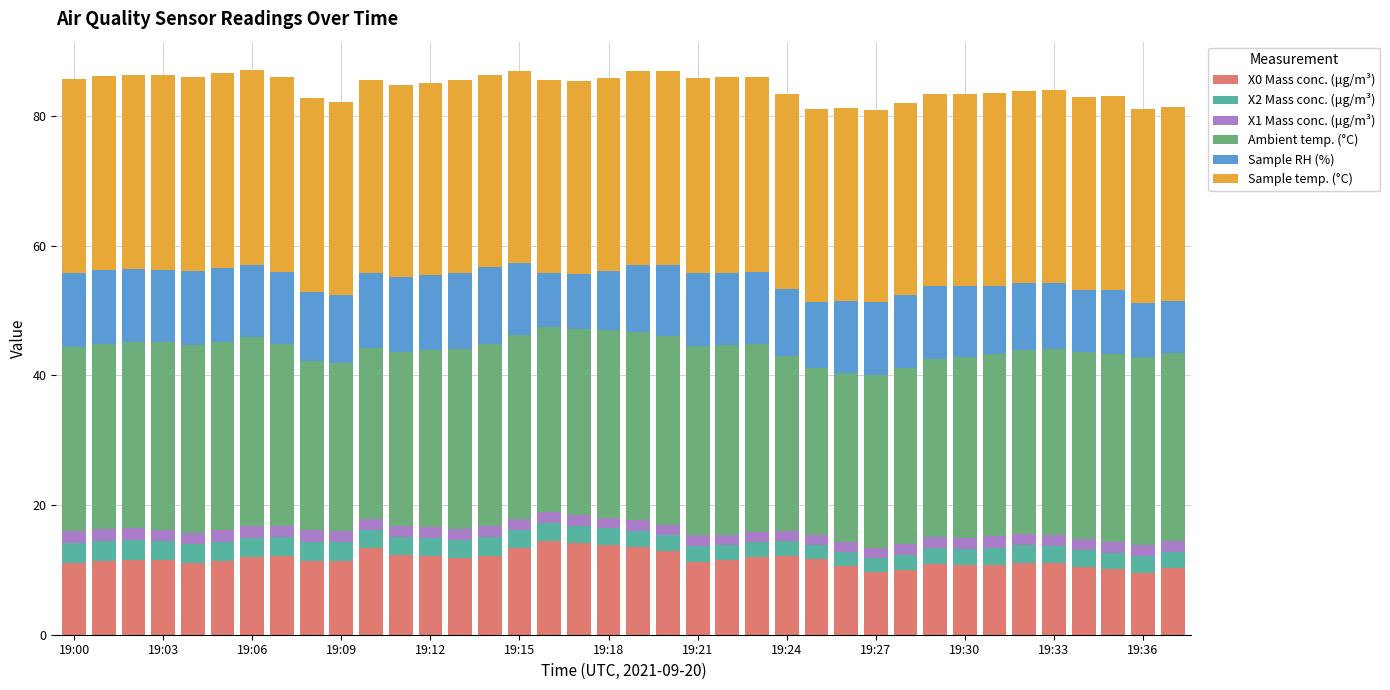

What is the value of the X0 Mass conc. (μg/m³) bar at the 32nd from the left?

10.8